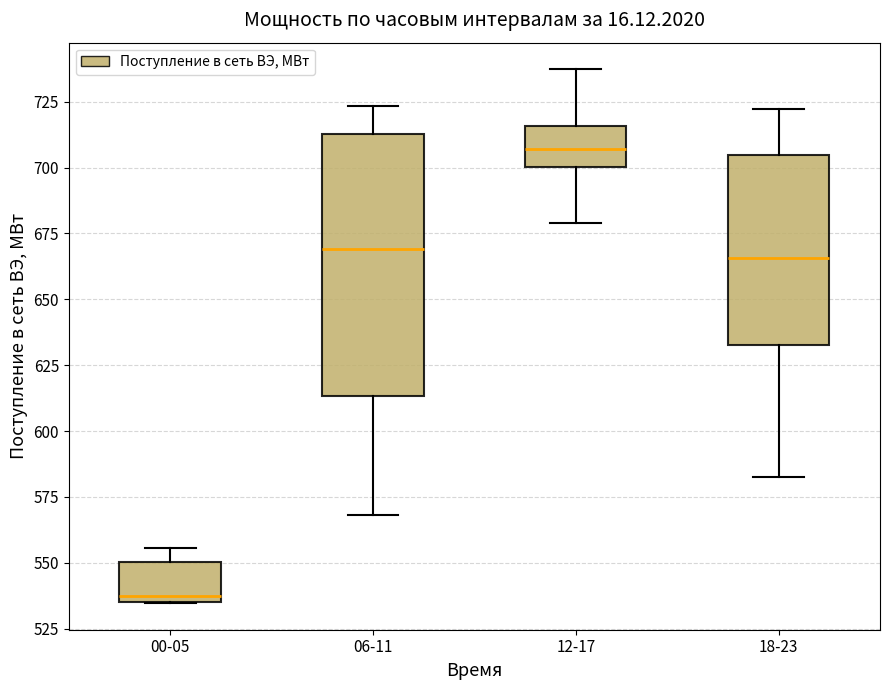

Reading left to right, transcribe this box plot: for each box, give where its median line is, the range the box spans, and where its two whiskers end, as read against the y-axis. The values are not printed on the chart, so give them approximately, as read against the axis.

00-05: median 535 (just above the box's lower edge), box 535 to 550, whiskers 535 to 555
06-11: median 670, box 615 to 715, whiskers 570 to 725
12-17: median 705, box 700 to 715, whiskers 680 to 735
18-23: median 665, box 635 to 705, whiskers 585 to 720